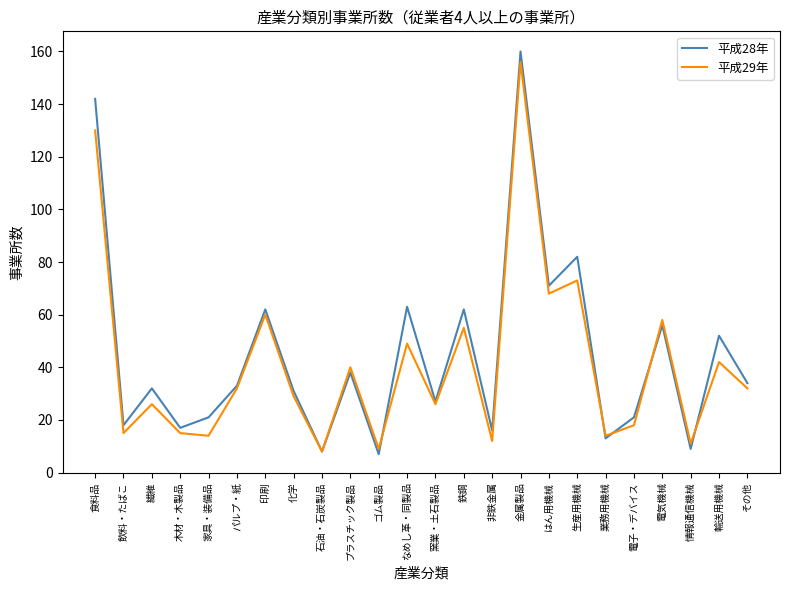

How many interior local peaks does the 平成29年 series have?

9